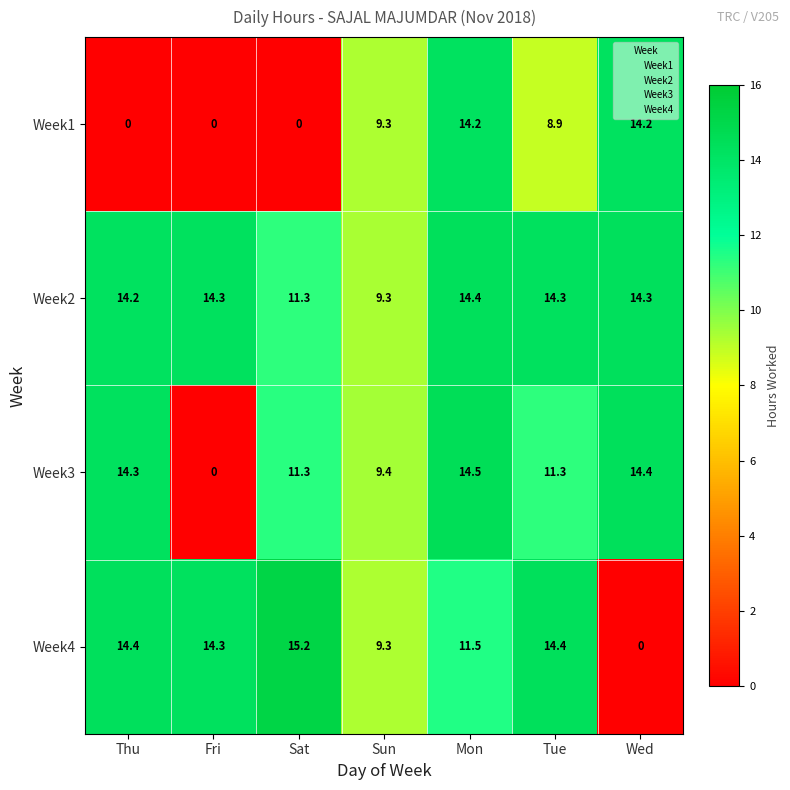

What is the average value of the Week3 series?

10.7